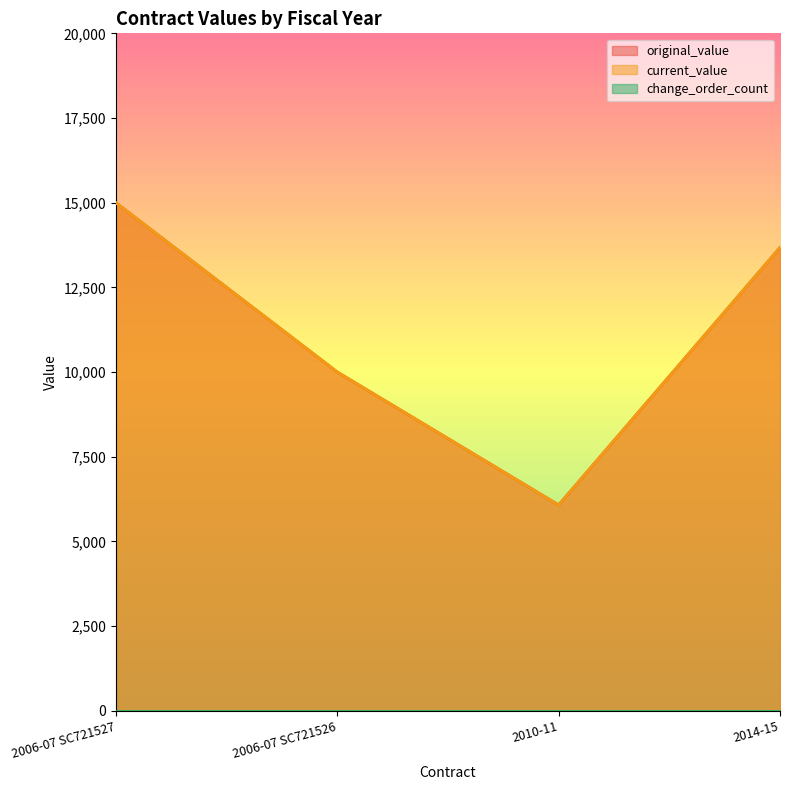

Which category has the highest value in the current_value series?

2006-07 SC721527